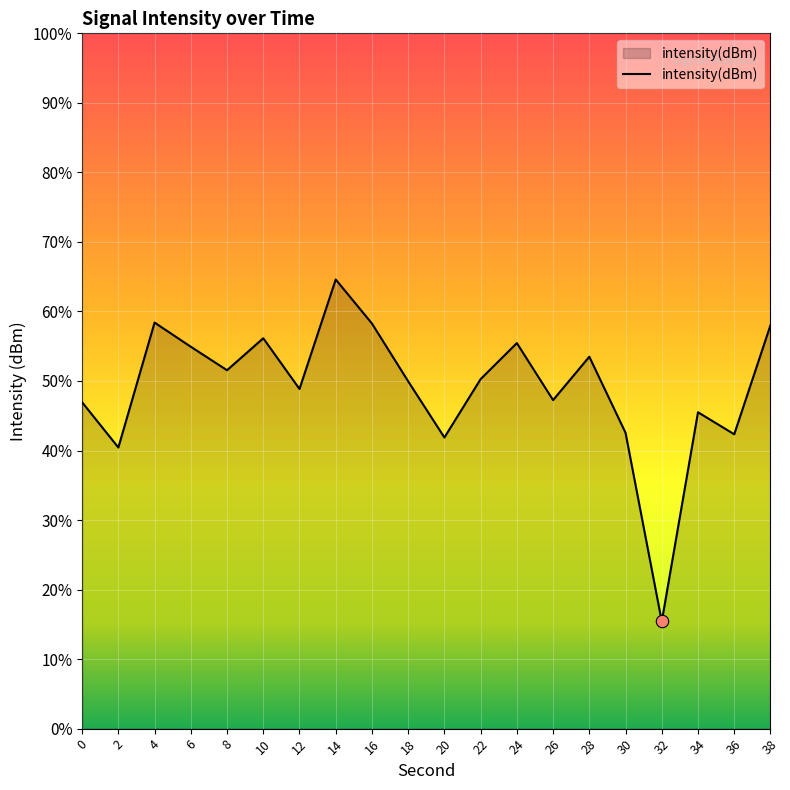

Which has a higher value, 10 or 18?

10